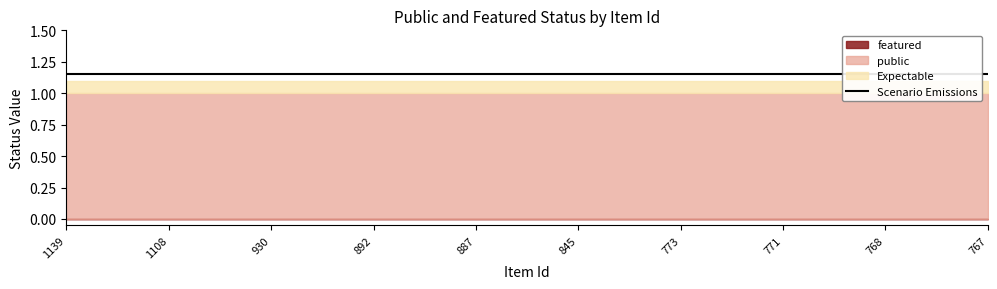

True or false: featured has more than 2 interior local peaks.

False